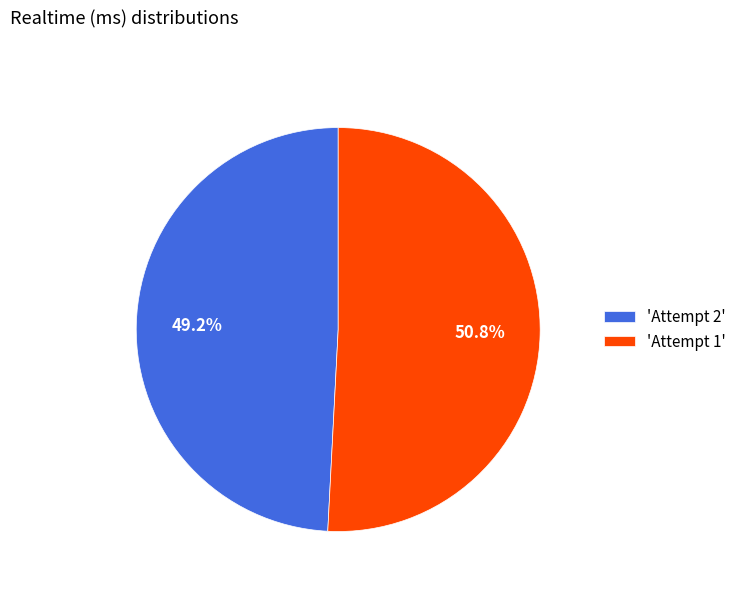

Which category accounts for the majority?

'Attempt 1'